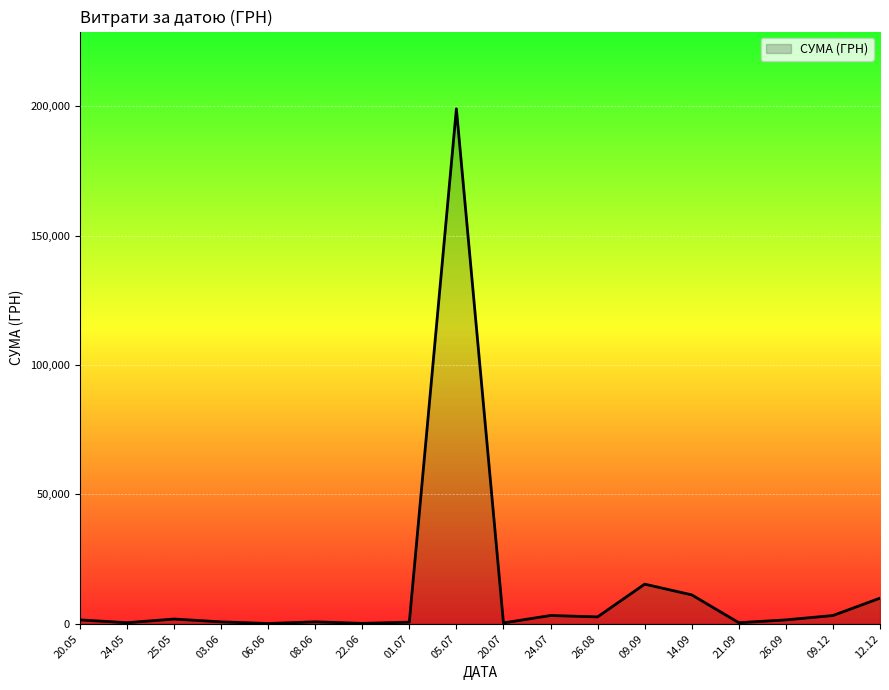

What is the difference between the maximum and minimum values?

198880.0